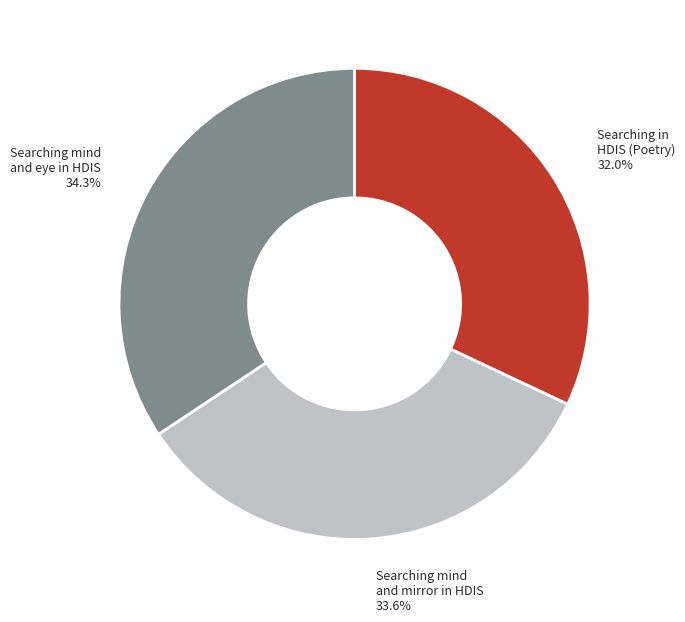

Does any single category account for the majority?

No